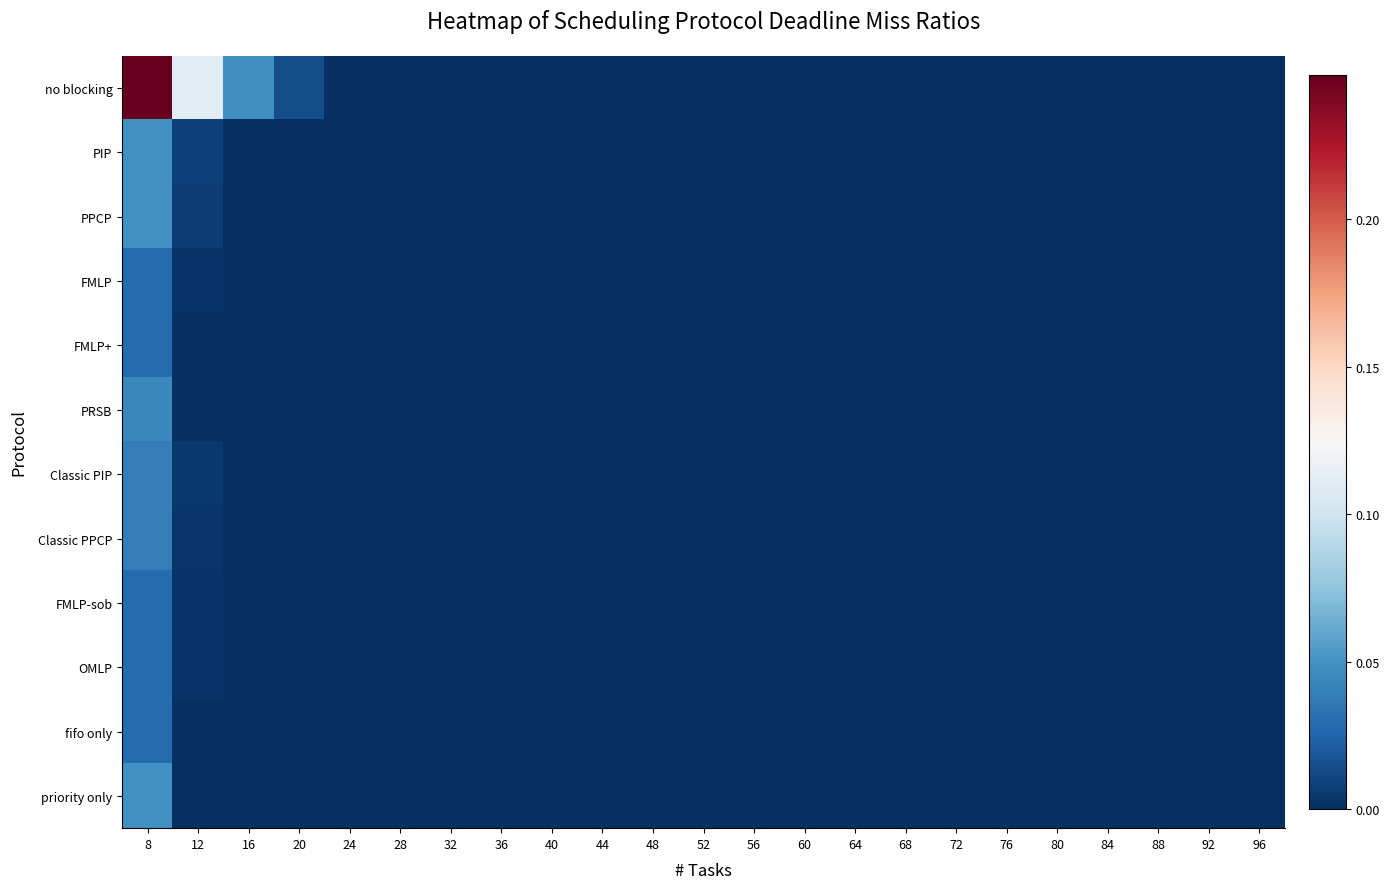

Reading left to right, list all the values displayed in this chart.

no blocking: 8=0.2	12=0.1	16=0.0	20=0.0	24=0.0	28=0.0	32=0.0	36=0.0	40=0.0	44=0.0	48=0.0	52=0.0	56=0.0	60=0.0	64=0.0	68=0.0	72=0.0	76=0.0	80=0.0	84=0.0	88=0.0	92=0.0	96=0.0
PIP: 8=0.0	12=0.0	16=0.0	20=0.0	24=0.0	28=0.0	32=0.0	36=0.0	40=0.0	44=0.0	48=0.0	52=0.0	56=0.0	60=0.0	64=0.0	68=0.0	72=0.0	76=0.0	80=0.0	84=0.0	88=0.0	92=0.0	96=0.0
PPCP: 8=0.0	12=0.0	16=0.0	20=0.0	24=0.0	28=0.0	32=0.0	36=0.0	40=0.0	44=0.0	48=0.0	52=0.0	56=0.0	60=0.0	64=0.0	68=0.0	72=0.0	76=0.0	80=0.0	84=0.0	88=0.0	92=0.0	96=0.0
FMLP: 8=0.0	12=0.0	16=0.0	20=0.0	24=0.0	28=0.0	32=0.0	36=0.0	40=0.0	44=0.0	48=0.0	52=0.0	56=0.0	60=0.0	64=0.0	68=0.0	72=0.0	76=0.0	80=0.0	84=0.0	88=0.0	92=0.0	96=0.0
FMLP+: 8=0.0	12=0.0	16=0.0	20=0.0	24=0.0	28=0.0	32=0.0	36=0.0	40=0.0	44=0.0	48=0.0	52=0.0	56=0.0	60=0.0	64=0.0	68=0.0	72=0.0	76=0.0	80=0.0	84=0.0	88=0.0	92=0.0	96=0.0
PRSB: 8=0.0	12=0.0	16=0.0	20=0.0	24=0.0	28=0.0	32=0.0	36=0.0	40=0.0	44=0.0	48=0.0	52=0.0	56=0.0	60=0.0	64=0.0	68=0.0	72=0.0	76=0.0	80=0.0	84=0.0	88=0.0	92=0.0	96=0.0
Classic PIP: 8=0.0	12=0.0	16=0.0	20=0.0	24=0.0	28=0.0	32=0.0	36=0.0	40=0.0	44=0.0	48=0.0	52=0.0	56=0.0	60=0.0	64=0.0	68=0.0	72=0.0	76=0.0	80=0.0	84=0.0	88=0.0	92=0.0	96=0.0
Classic PPCP: 8=0.0	12=0.0	16=0.0	20=0.0	24=0.0	28=0.0	32=0.0	36=0.0	40=0.0	44=0.0	48=0.0	52=0.0	56=0.0	60=0.0	64=0.0	68=0.0	72=0.0	76=0.0	80=0.0	84=0.0	88=0.0	92=0.0	96=0.0
FMLP-sob: 8=0.0	12=0.0	16=0.0	20=0.0	24=0.0	28=0.0	32=0.0	36=0.0	40=0.0	44=0.0	48=0.0	52=0.0	56=0.0	60=0.0	64=0.0	68=0.0	72=0.0	76=0.0	80=0.0	84=0.0	88=0.0	92=0.0	96=0.0
OMLP: 8=0.0	12=0.0	16=0.0	20=0.0	24=0.0	28=0.0	32=0.0	36=0.0	40=0.0	44=0.0	48=0.0	52=0.0	56=0.0	60=0.0	64=0.0	68=0.0	72=0.0	76=0.0	80=0.0	84=0.0	88=0.0	92=0.0	96=0.0
fifo only: 8=0.0	12=0.0	16=0.0	20=0.0	24=0.0	28=0.0	32=0.0	36=0.0	40=0.0	44=0.0	48=0.0	52=0.0	56=0.0	60=0.0	64=0.0	68=0.0	72=0.0	76=0.0	80=0.0	84=0.0	88=0.0	92=0.0	96=0.0
priority only: 8=0.0	12=0.0	16=0.0	20=0.0	24=0.0	28=0.0	32=0.0	36=0.0	40=0.0	44=0.0	48=0.0	52=0.0	56=0.0	60=0.0	64=0.0	68=0.0	72=0.0	76=0.0	80=0.0	84=0.0	88=0.0	92=0.0	96=0.0